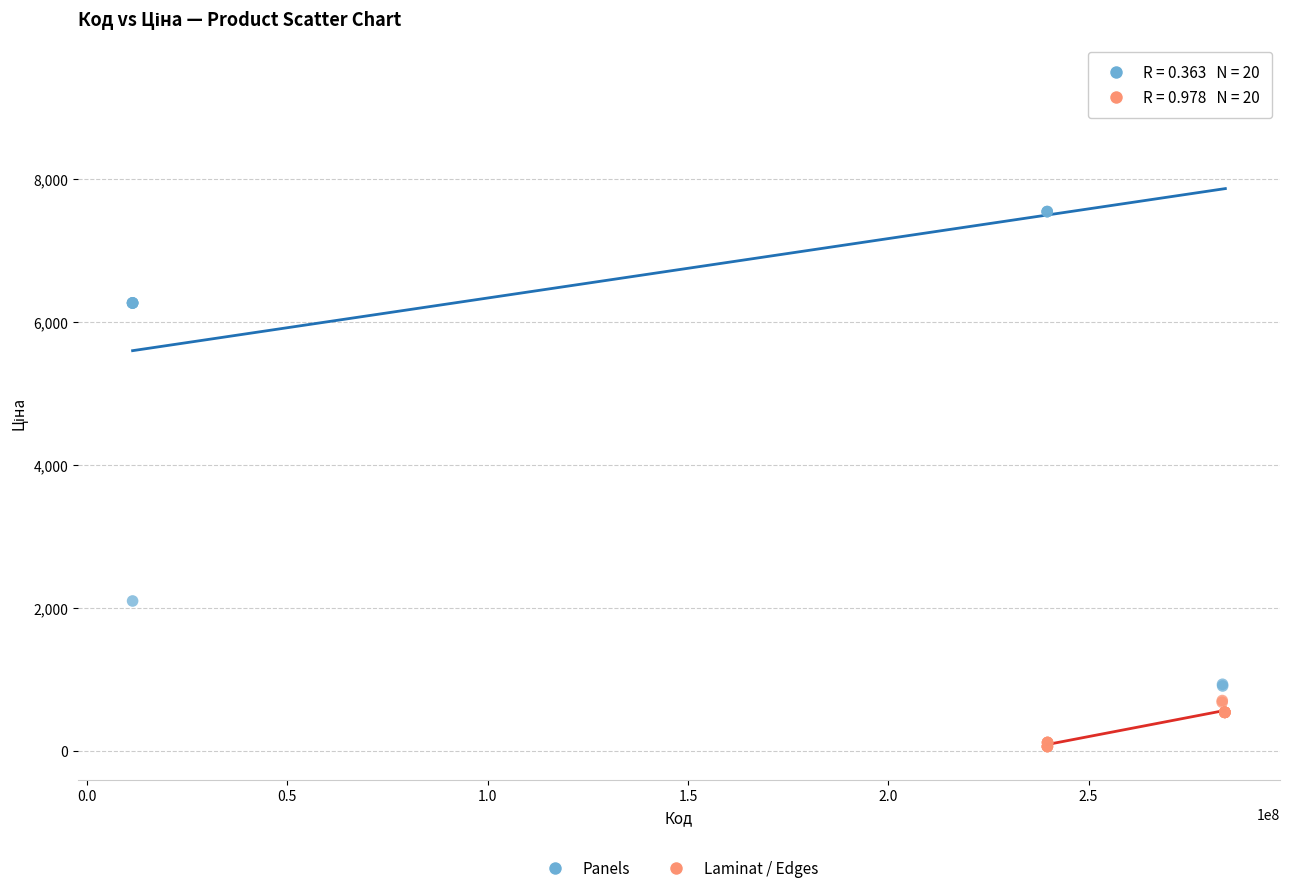

Which series contains the lowest Y value?

Laminat / Edges